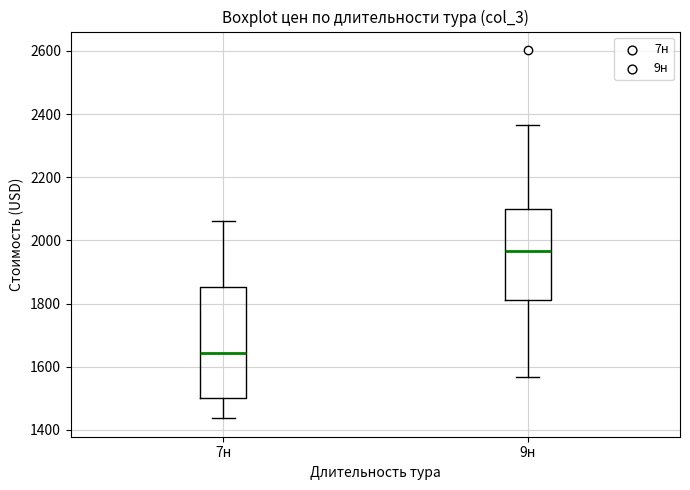

Where does the median line of the box for 9н sit on the y-axis? The values are not printed on the chart, so give them approximately, as read against the axis.

1960